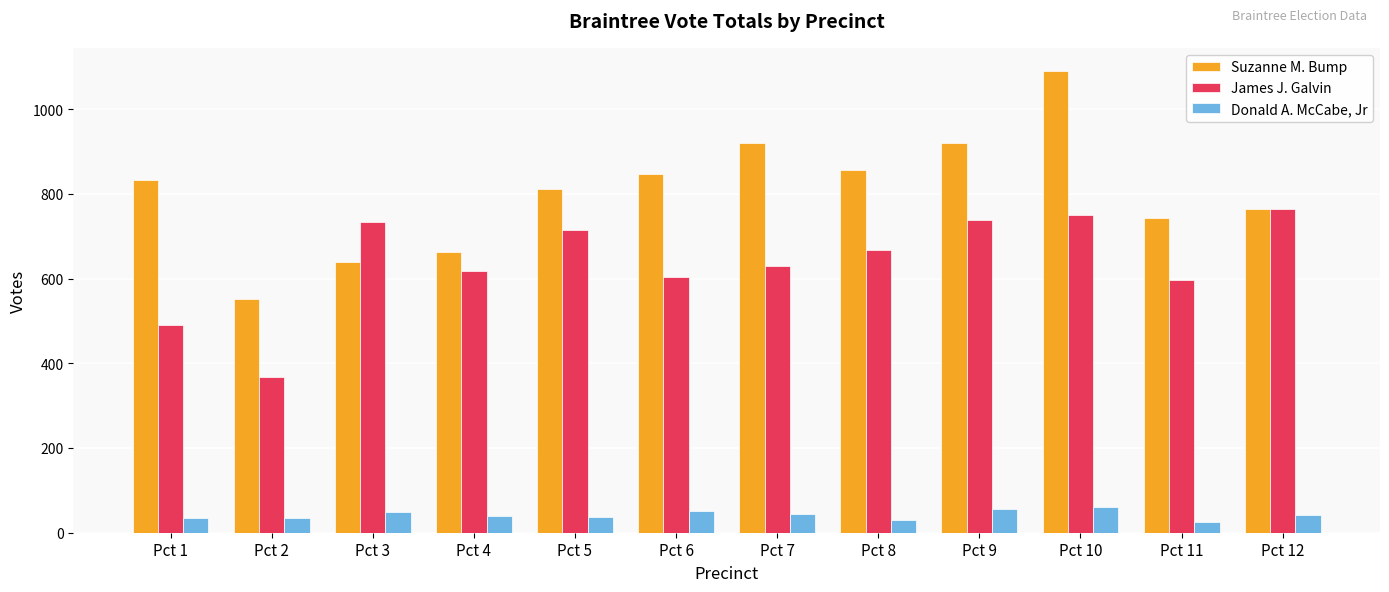

What is the average value of the Suzanne M. Bump series?

803